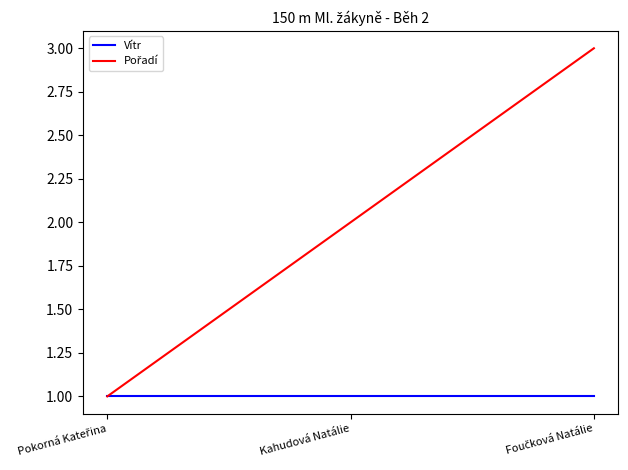

What position from the right is Kahudová Natálie?

2